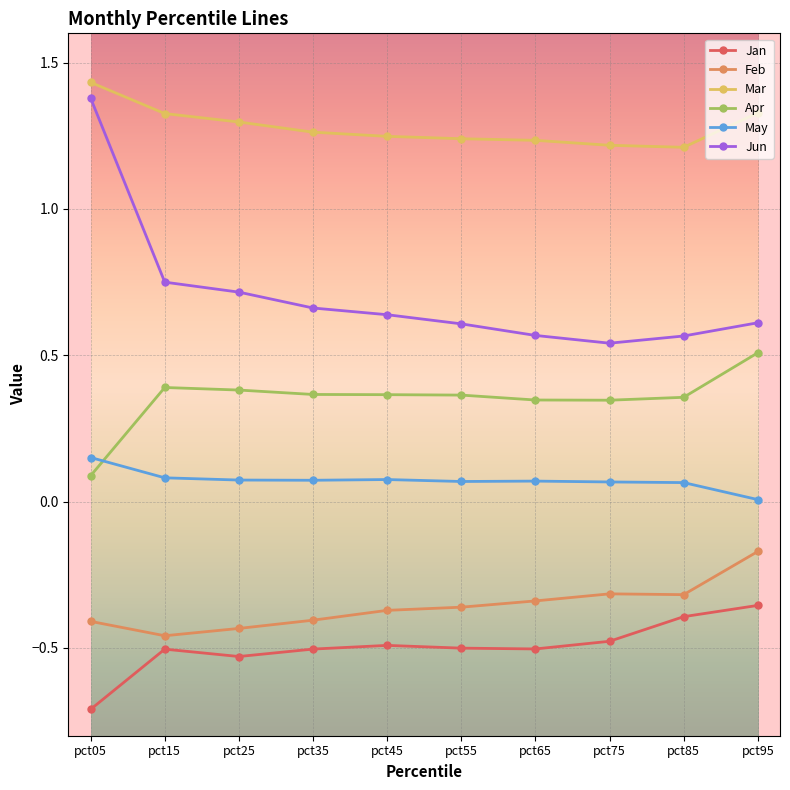

At which label does Feb reach its peak?

pct95